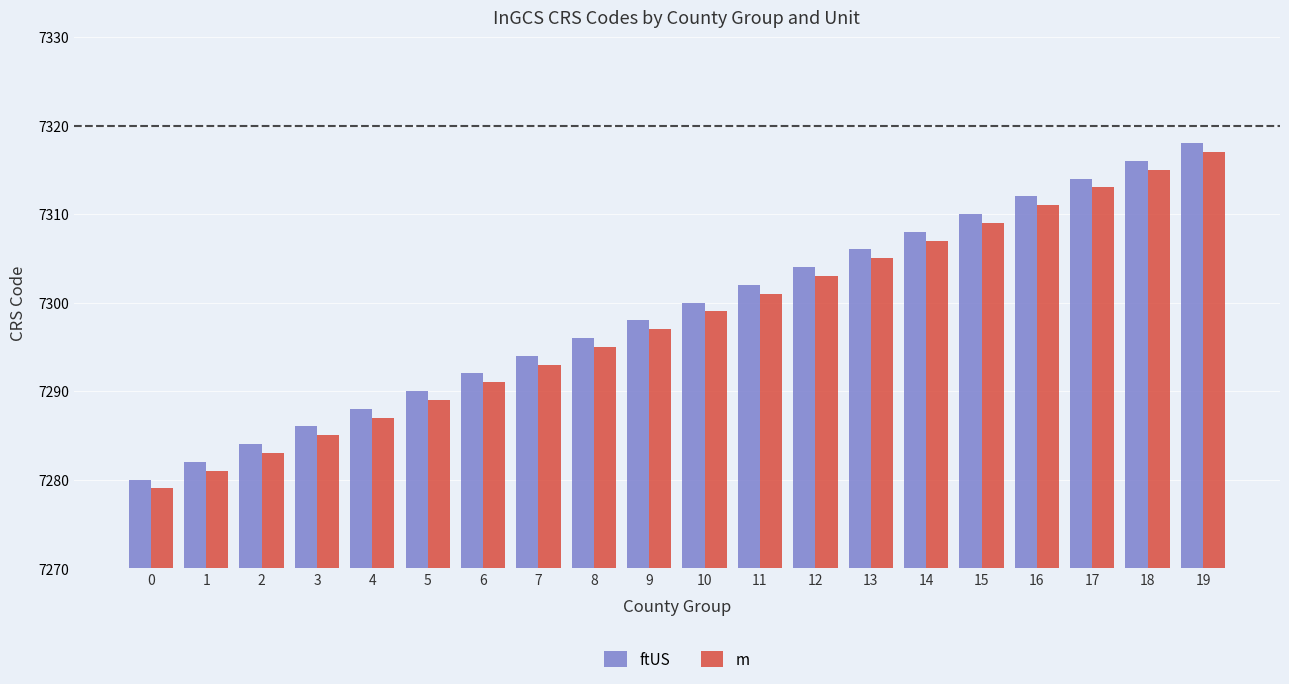

What is the minimum value shown in the chart?

7279